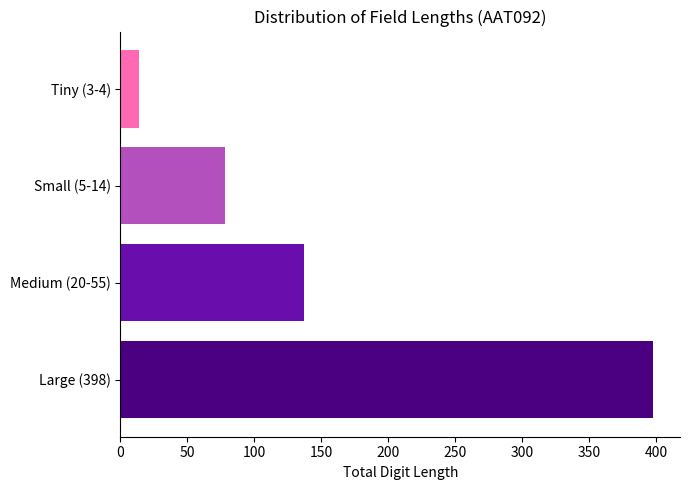

Between Tiny (3-4) and Large (398), which is larger?

Large (398)